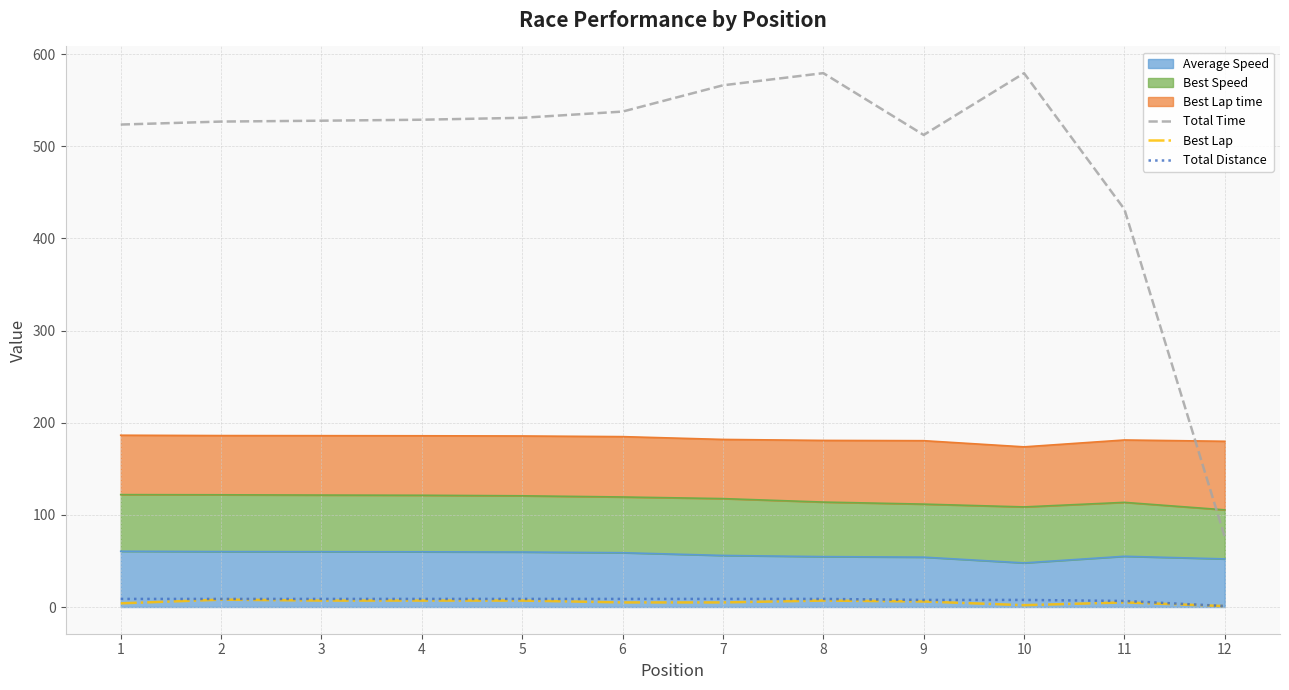

True or false: Best Lap has a value of 4.0 at 5.

False